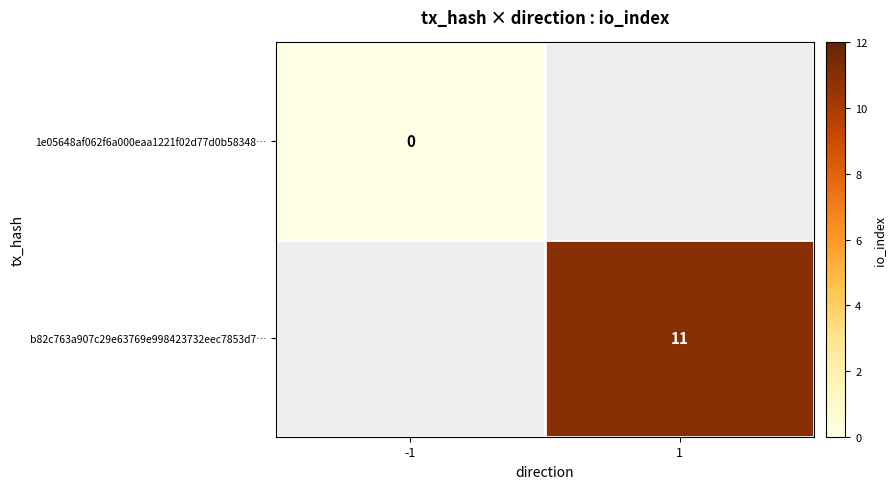

The b82c763a907c29e63769e998423732eec7853d7… series shows 18 at 1. True or false?

False